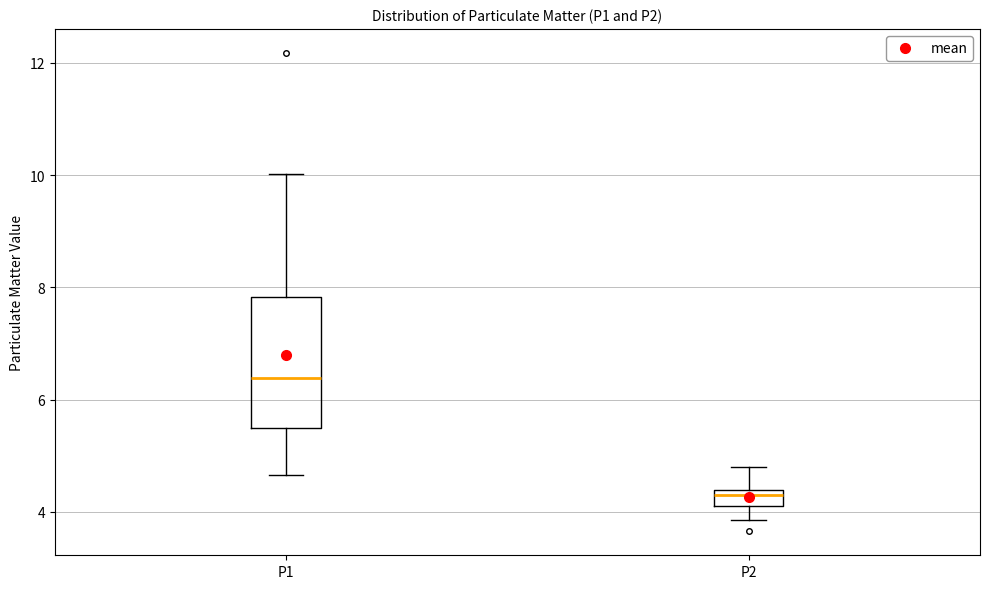

Which box is the tallest, from its lower edge to its upper edge?

P1